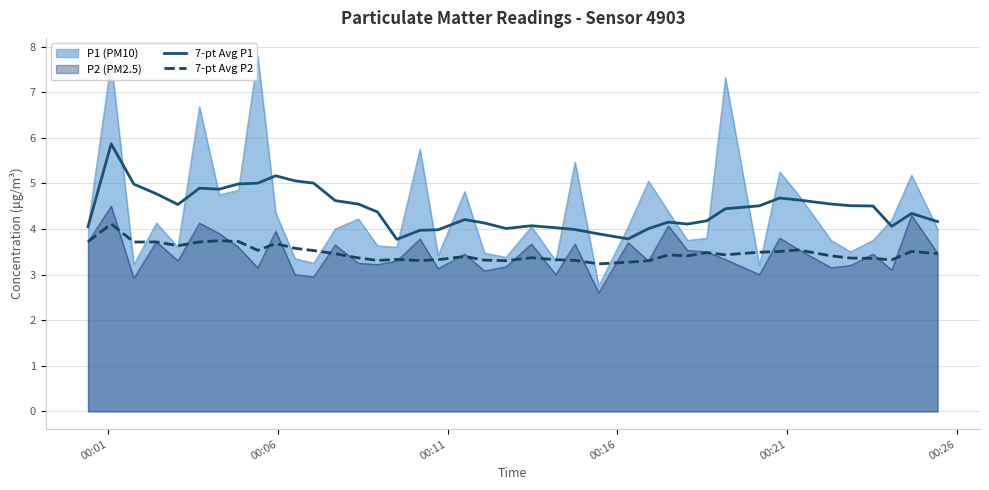

True or false: 7-pt Avg P2 and 7-pt Avg P1 intersect in this chart.

False